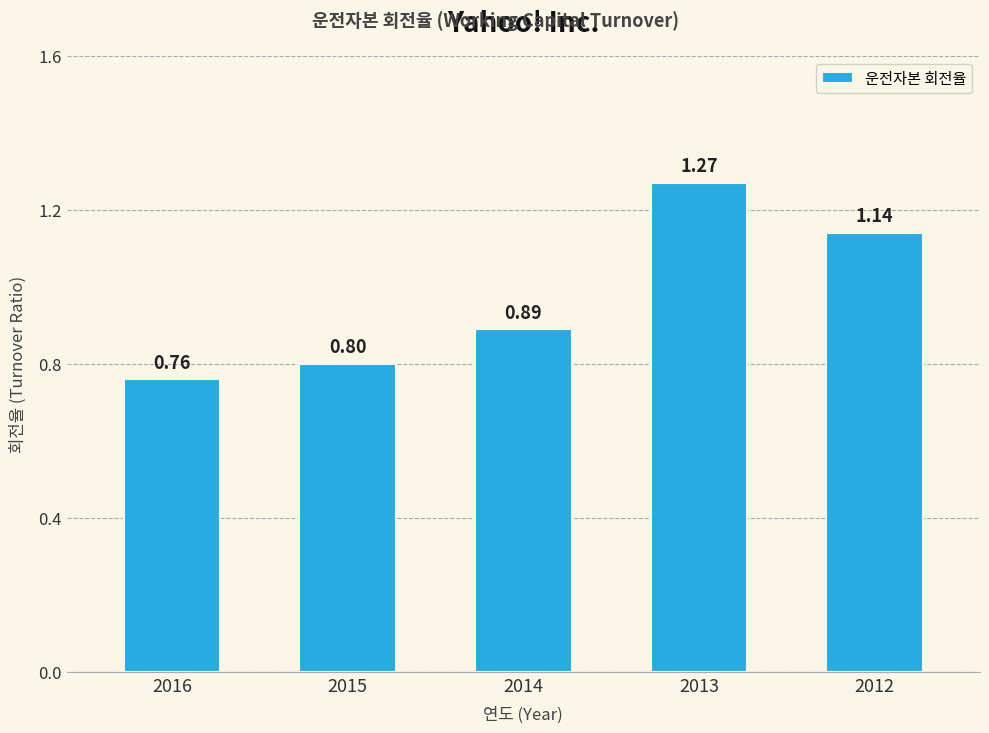

Rank the categories by value from lowest to highest.

2016, 2015, 2014, 2012, 2013